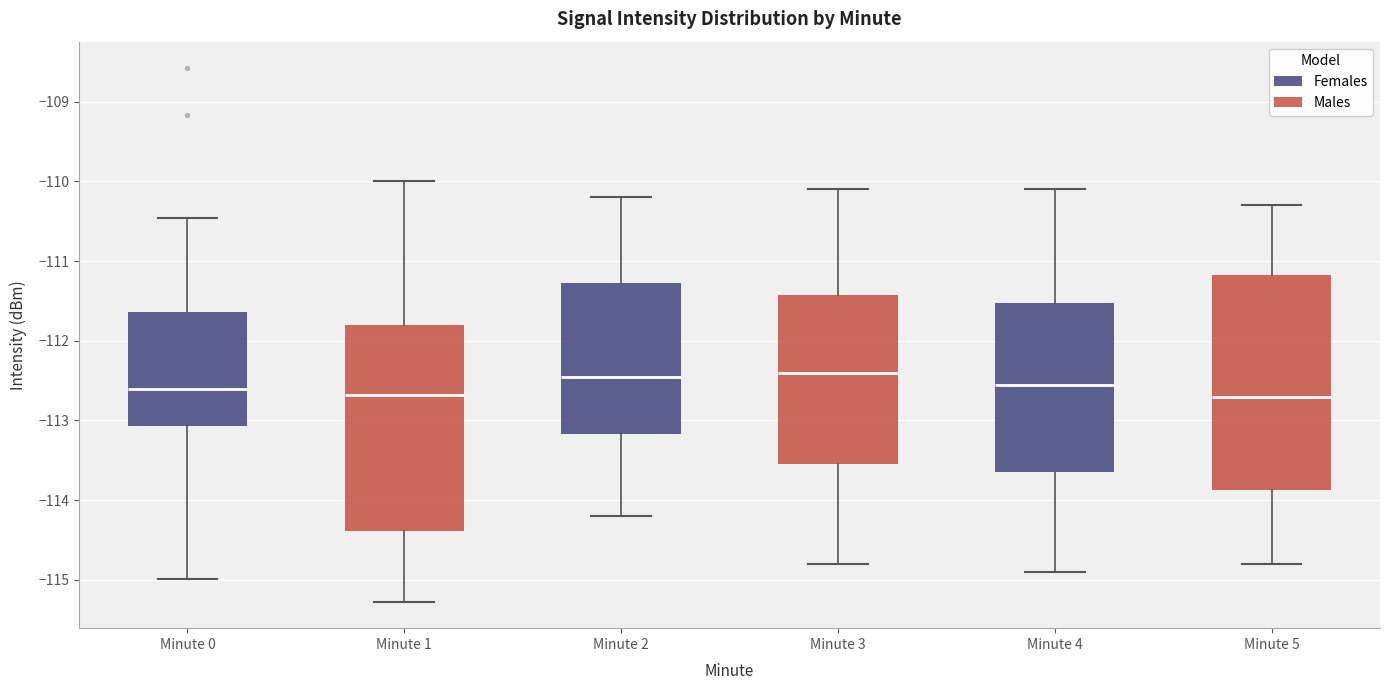

Where is the upper edge of the box for Minute 1 on the y-axis? The values are not printed on the chart, so give them approximately, as read against the axis.

-111.8